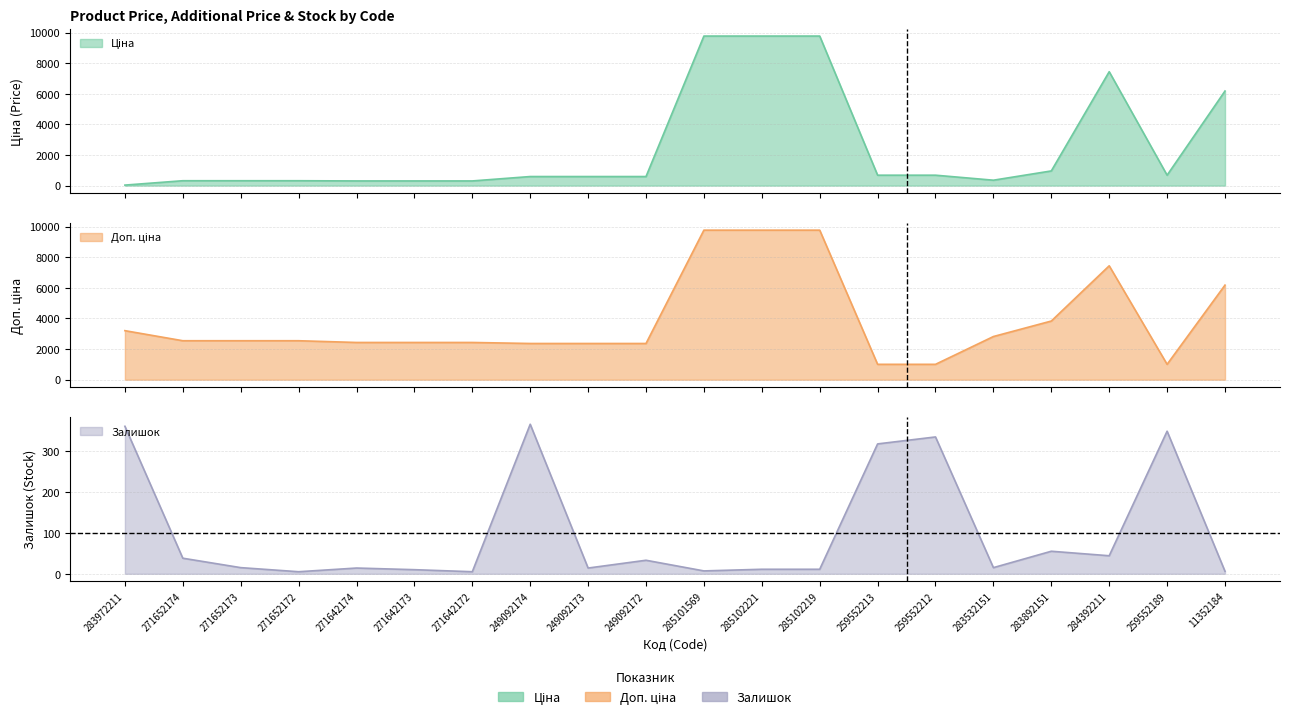

What is the sum of the Доп. ціна values at 271642172 and 285102221?

12208.3